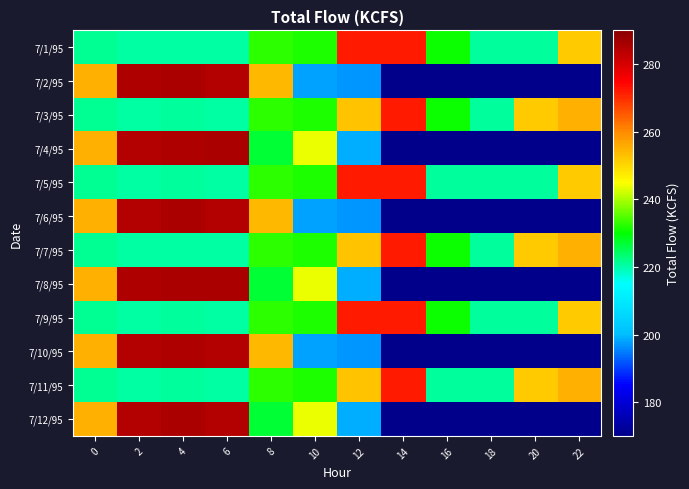

Rank the series by their maximum value, from highest to lowest.

7/2/95, 7/4/95, 7/6/95, 7/8/95, 7/12/95, 7/10/95, 7/1/95, 7/3/95, 7/5/95, 7/7/95, 7/9/95, 7/11/95